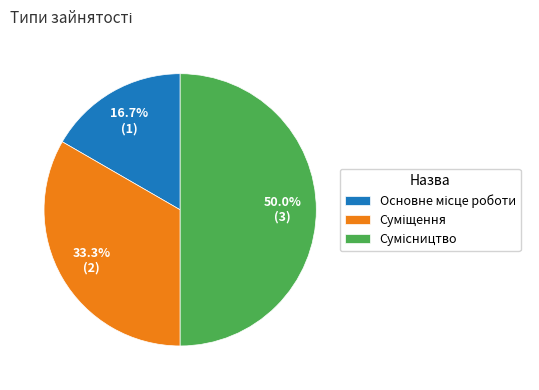

How many segments does this pie chart have?

3